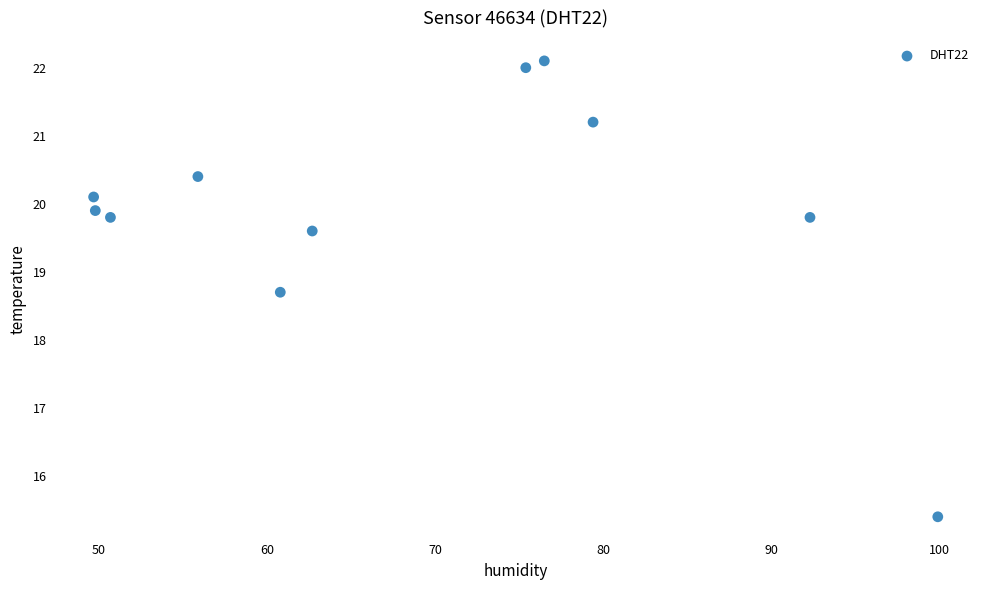

What Y value in the scatter plot is closest to 18?

18.7